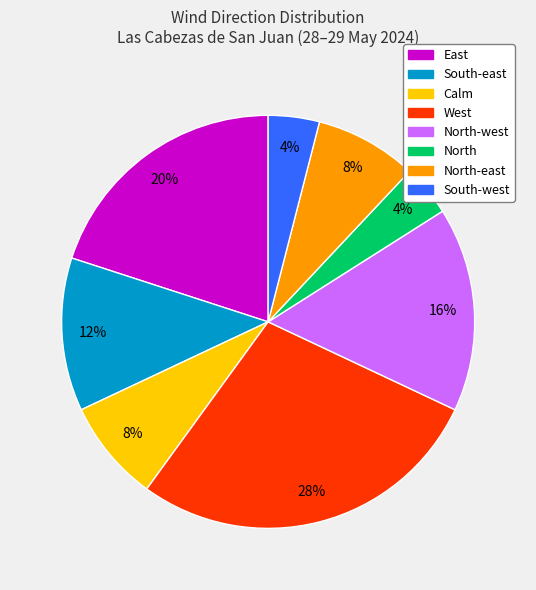

To the nearest percent, what is the difference between the largest and smallest slice percentages?

24%